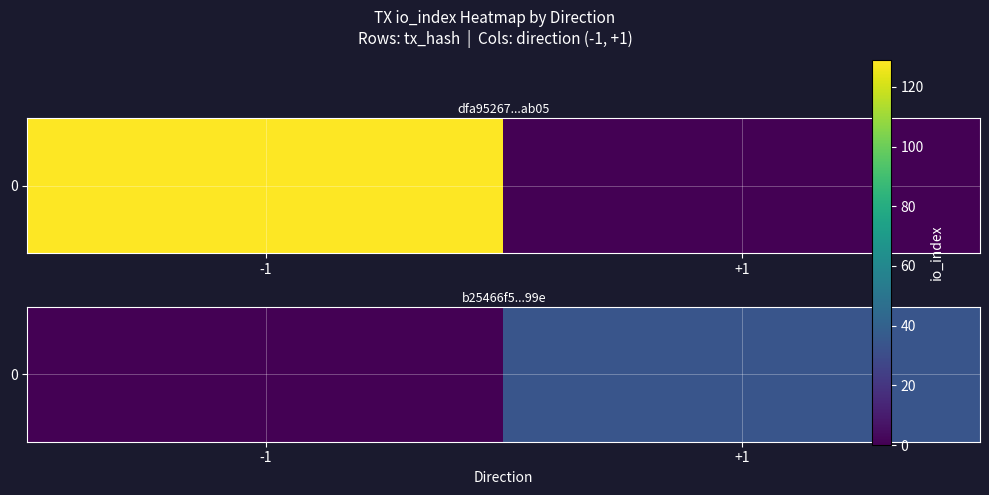

Rank the categories by value from highest to lowest.

+1, -1